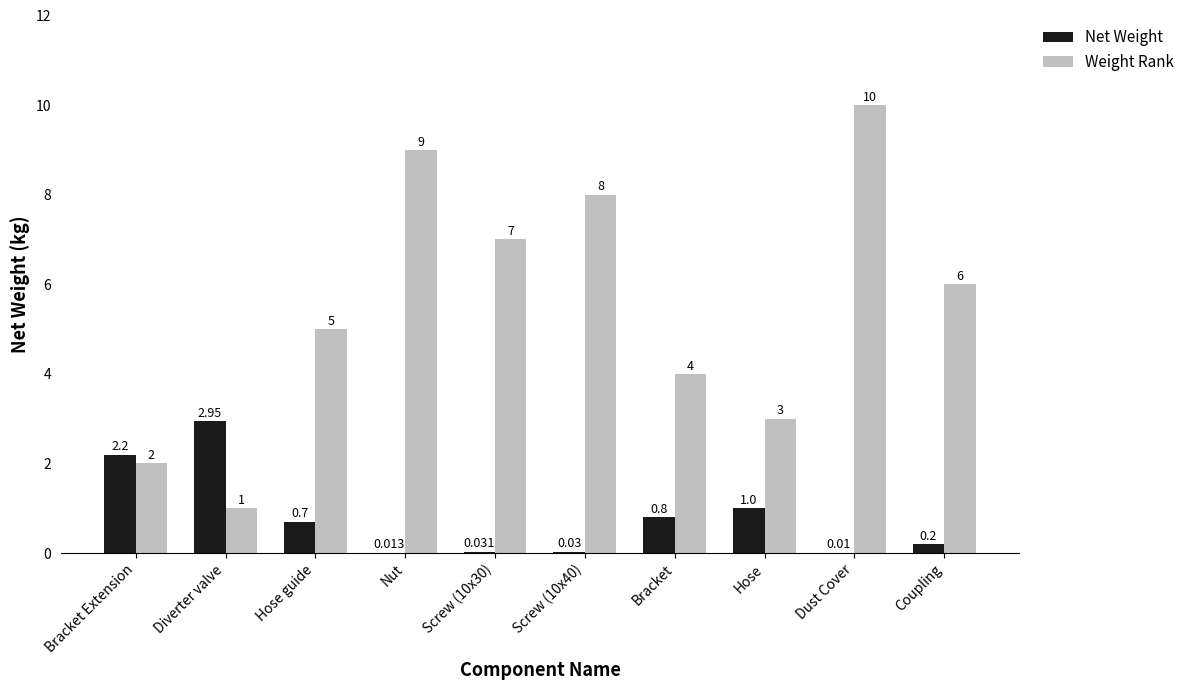

At which label is Weight Rank closest to 5?

Hose guide